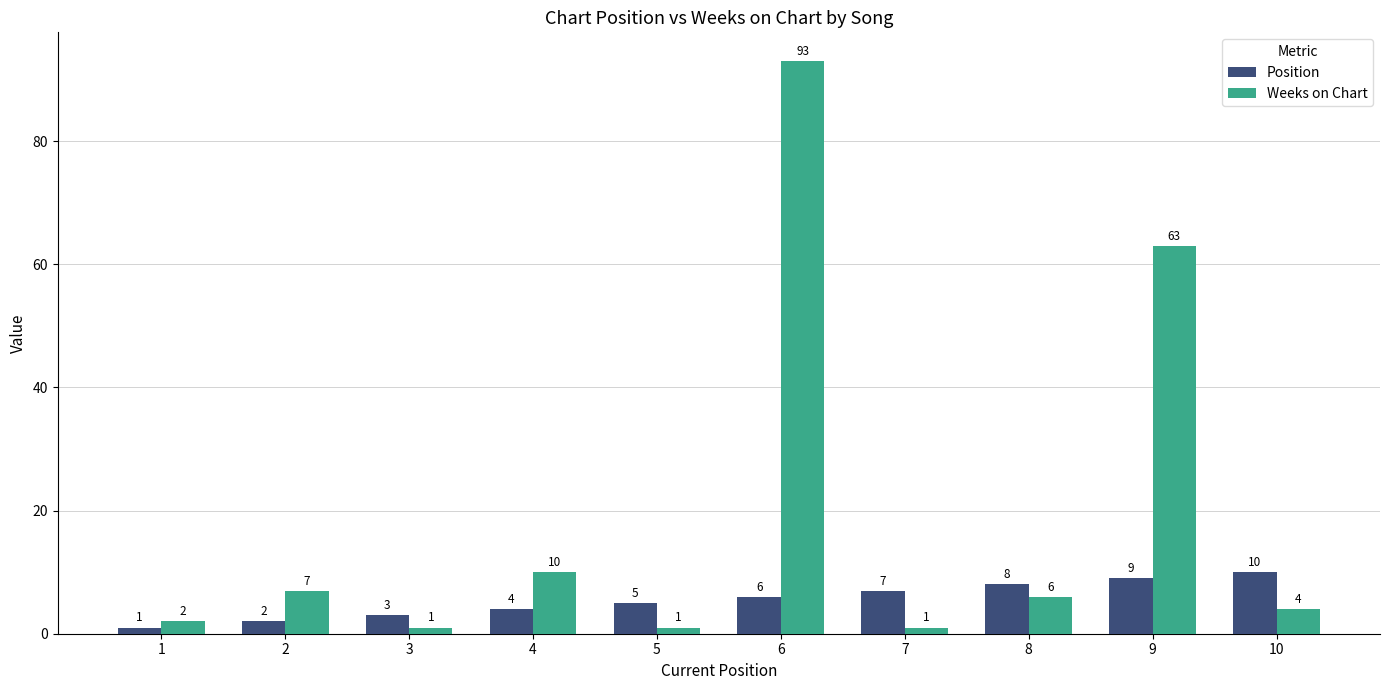

At which category does the chart reach its peak across all series?

6